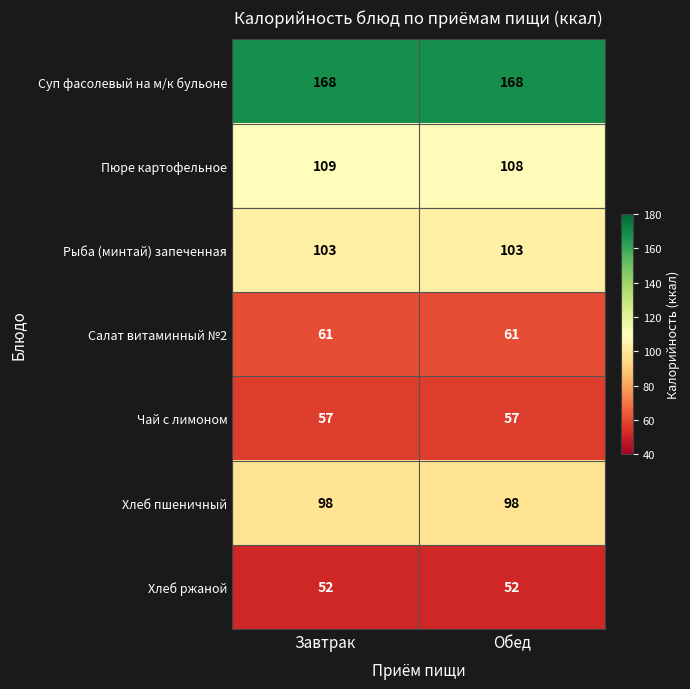

Reading right to left, what are all the values shown in this chart?

Суп фасолевый на м/к бульоне: Обед=168	Завтрак=168
Пюре картофельное: Обед=108	Завтрак=109
Рыба (минтай) запеченная: Обед=103	Завтрак=103
Салат витаминный №2: Обед=61	Завтрак=61
Чай с лимоном: Обед=57	Завтрак=57
Хлеб пшеничный: Обед=98	Завтрак=98
Хлеб ржаной: Обед=52	Завтрак=52